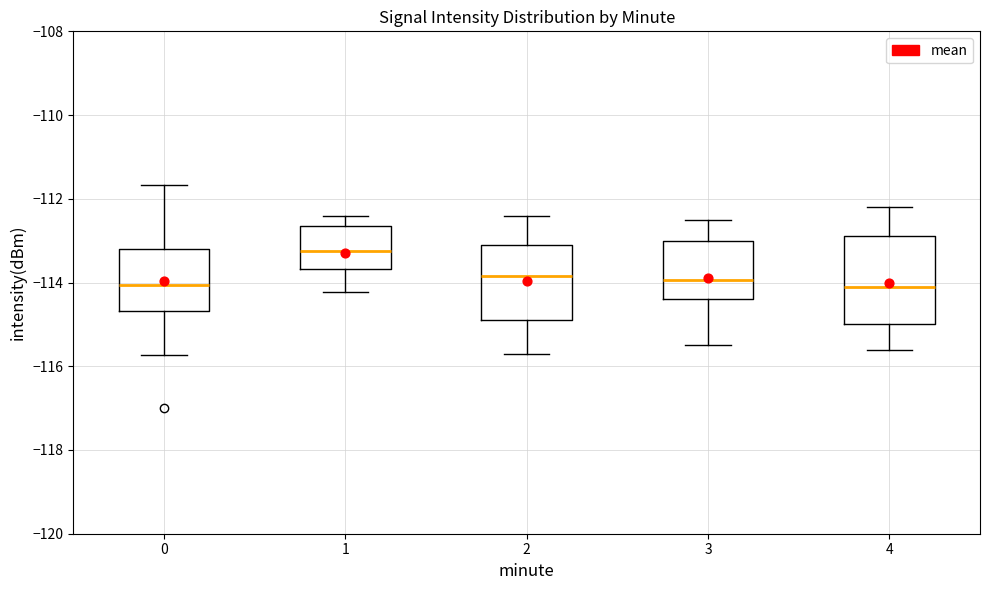

Reading left to right, read every box against the y-axis: the position of its median line, the range the box covers, and the ends of its whiskers. The values are not printed on the chart, so give them approximately, as read against the axis.

0: median -114.0, box -114.6 to -113.2, whiskers -115.8 to -111.6
1: median -113.2, box -113.6 to -112.6, whiskers -114.2 to -112.4
2: median -113.8, box -114.8 to -113.0, whiskers -115.6 to -112.4
3: median -114.0, box -114.4 to -113.0, whiskers -115.4 to -112.4
4: median -114.0, box -115.0 to -112.8, whiskers -115.6 to -112.2